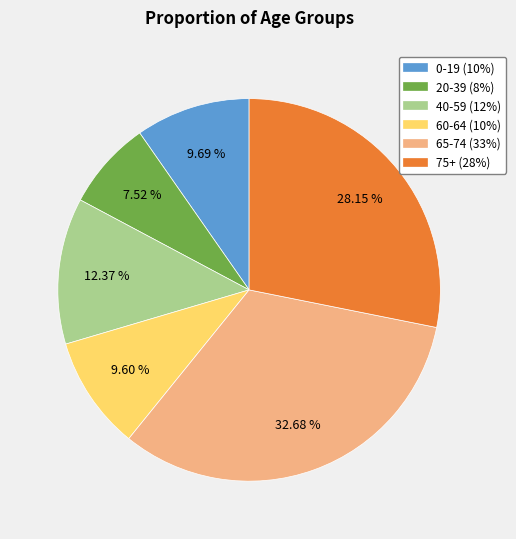

What is the smallest slice in the pie chart?

20-39 (8%)